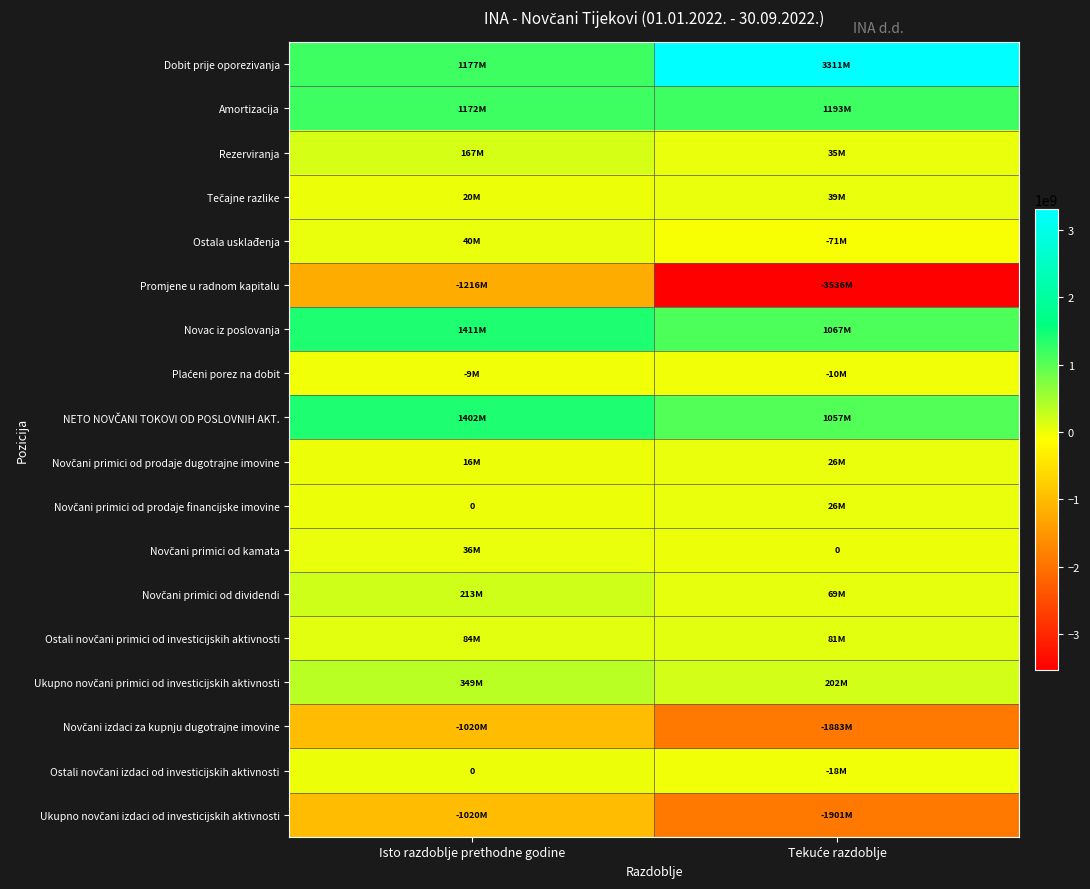

Count the number of categories in the chart.

2